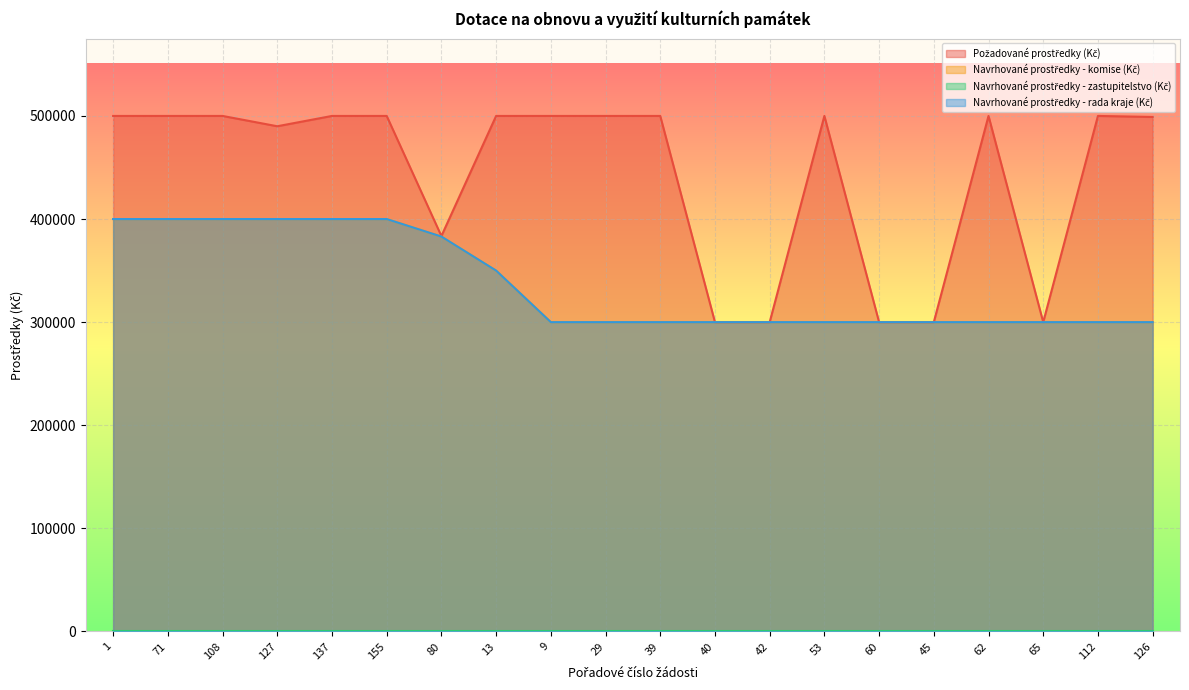

At 80, list the series in order from smallest to largest.

Navrhované prostředky - komise (Kč), Navrhované prostředky - rada kraje (Kč), Požadované prostředky (Kč)